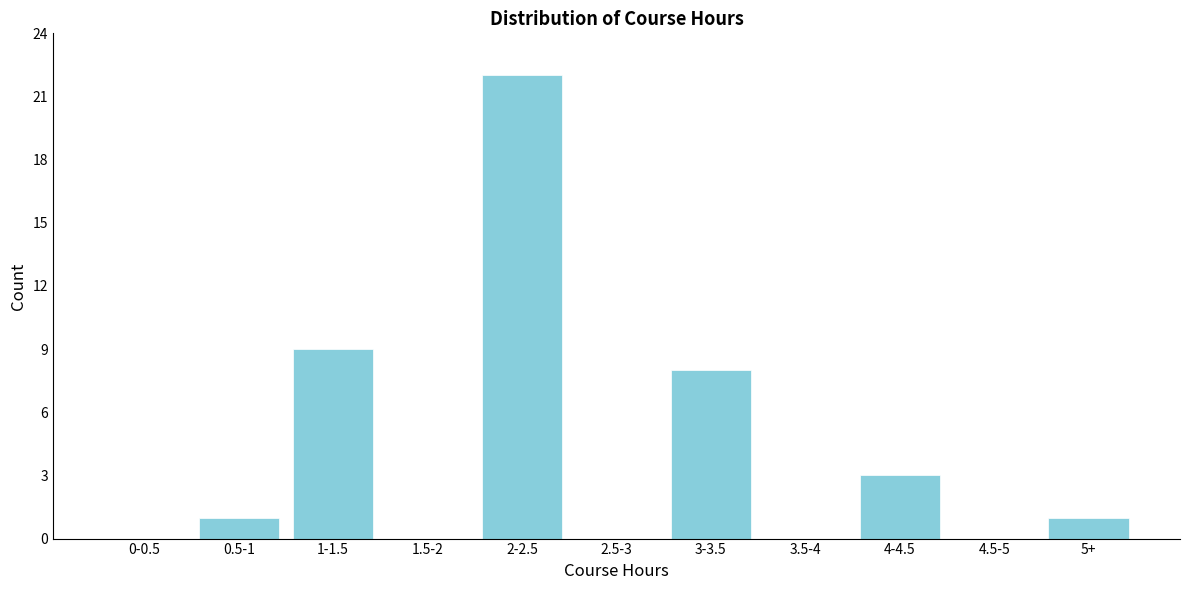

Reading left to right, transcribe all the data shown in this chart.

0-0.5=0	0.5-1=1	1-1.5=9	1.5-2=0	2-2.5=22	2.5-3=0	3-3.5=8	3.5-4=0	4-4.5=3	4.5-5=0	5+=1